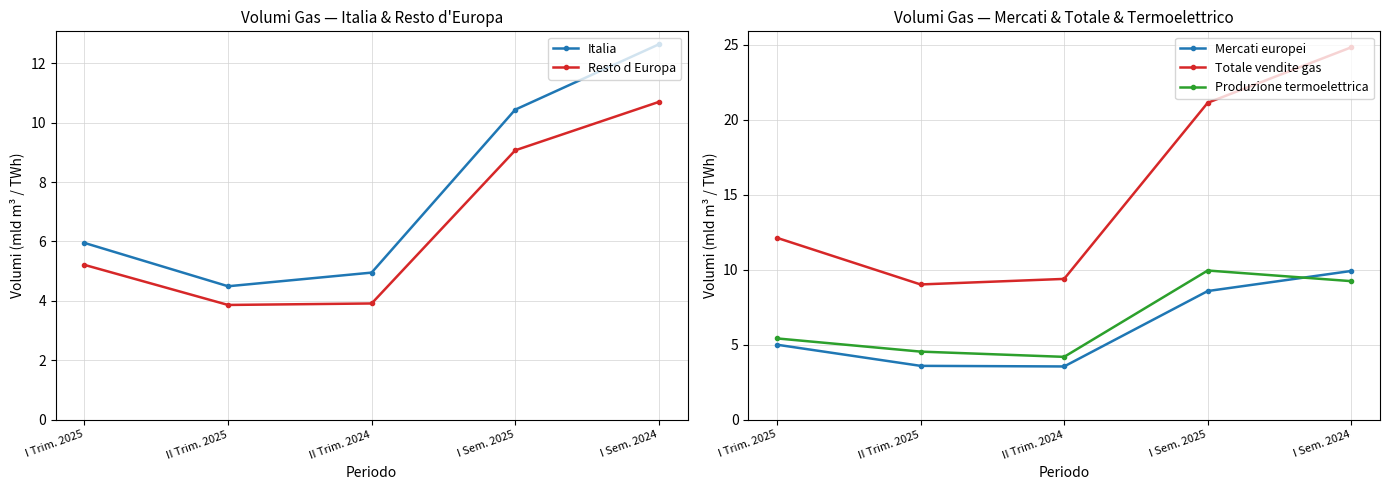

Which series has the largest range (max minus min)?

Totale vendite gas